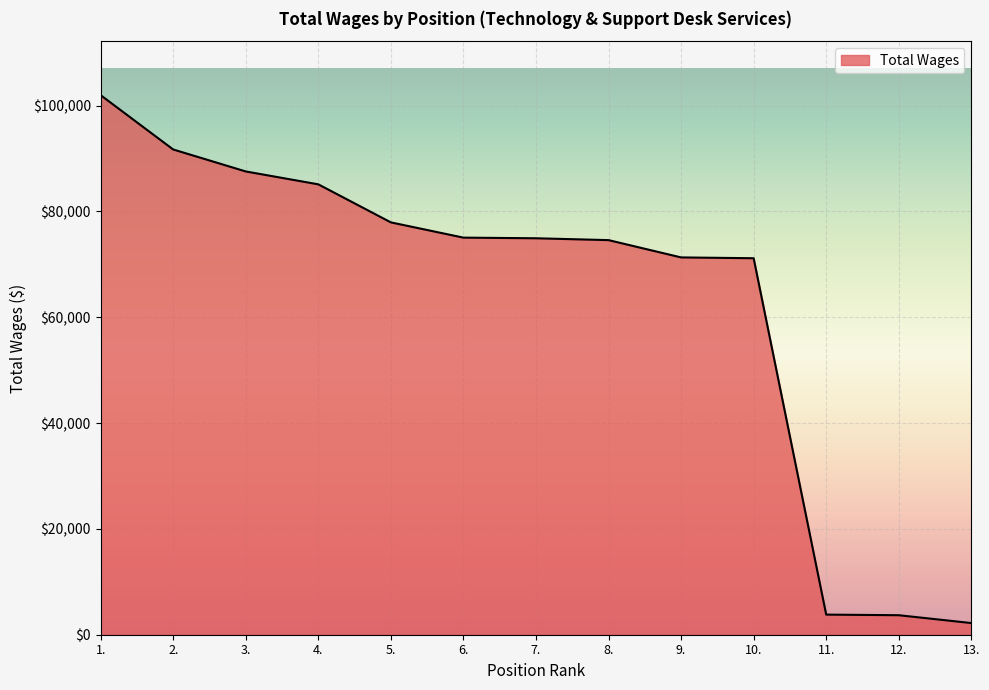

What is the difference between the values at 5. and 4.?

7189